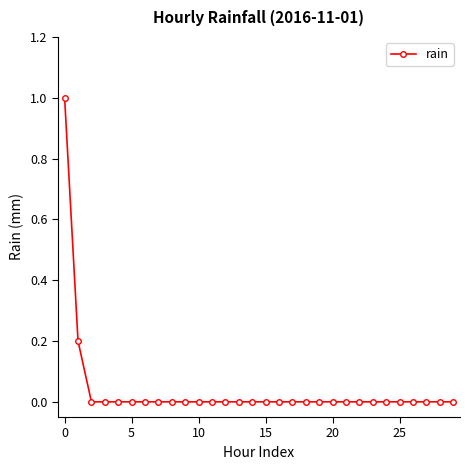

What is the difference between the maximum and second lowest values?

1.0